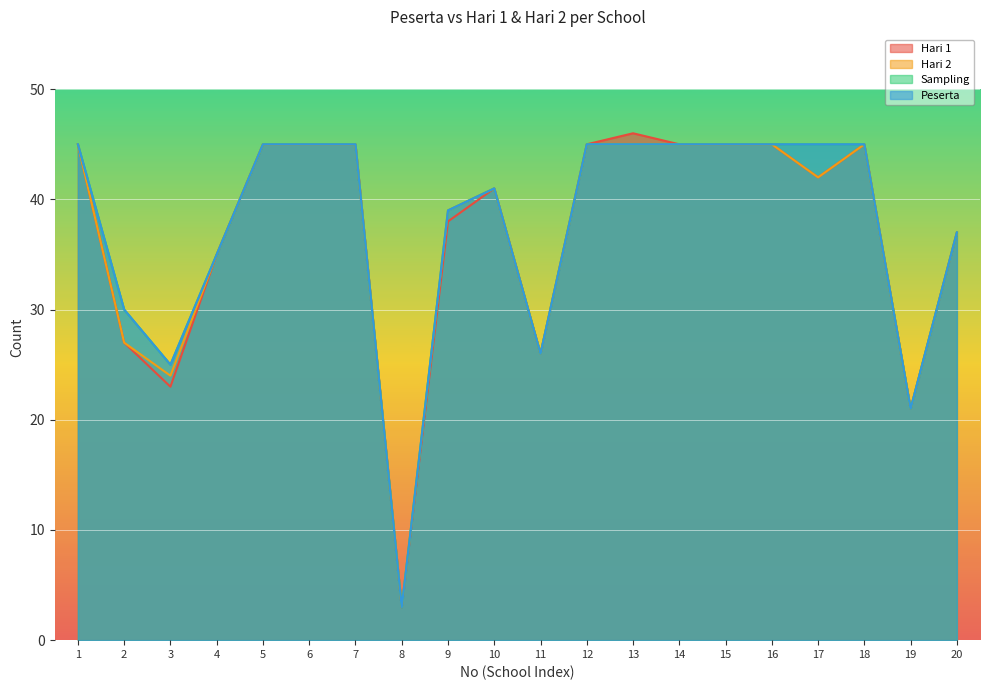

In Hari 2, how many points are lower than both neighbors (excluding endpoints)?

5